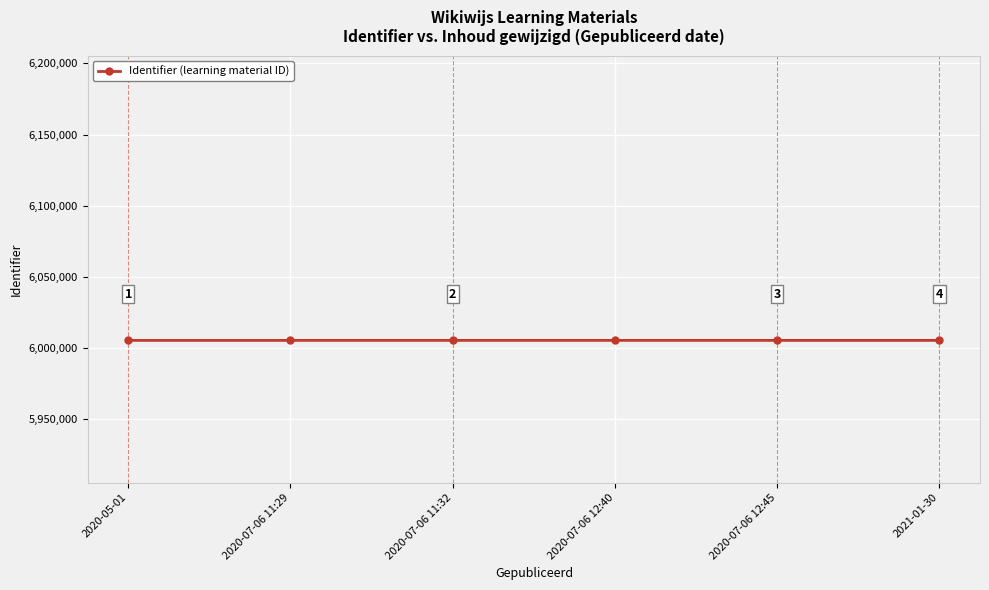

Reading left to right, list all the values displayed in this chart.

6005446	6005448	6005450	6005452	6005454	6005456